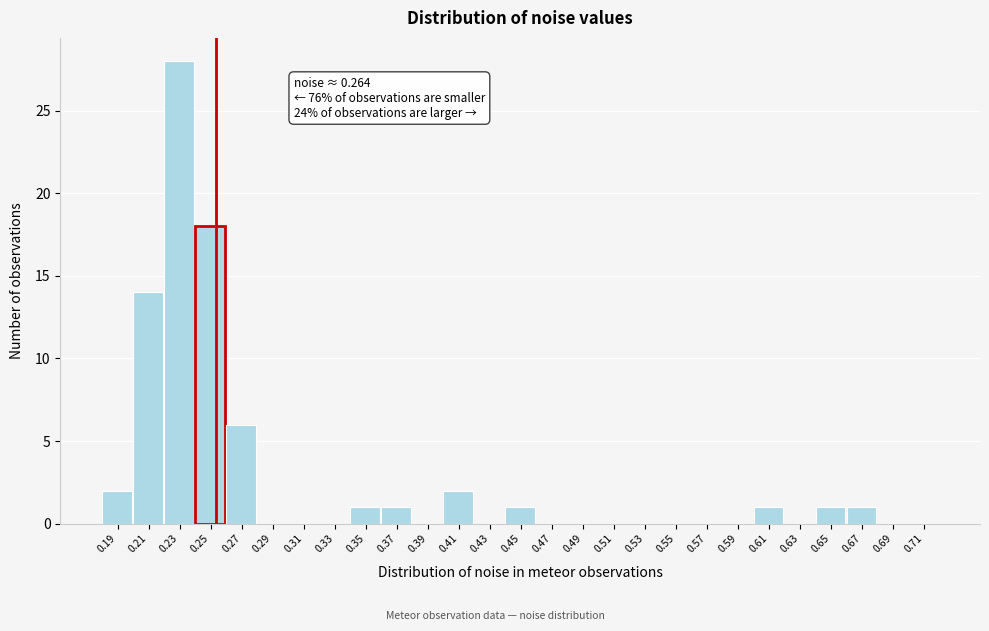

Reading right to left, extract all data points from this chart.

0.71=0	0.69=0	0.67=1	0.65=1	0.63=0	0.61=1	0.59=0	0.57=0	0.55=0	0.53=0	0.51=0	0.49=0	0.47=0	0.45=1	0.43=0	0.41=2	0.39=0	0.37=1	0.35=1	0.33=0	0.31=0	0.29=0	0.27=6	0.25=18	0.23=28	0.21=14	0.19=2